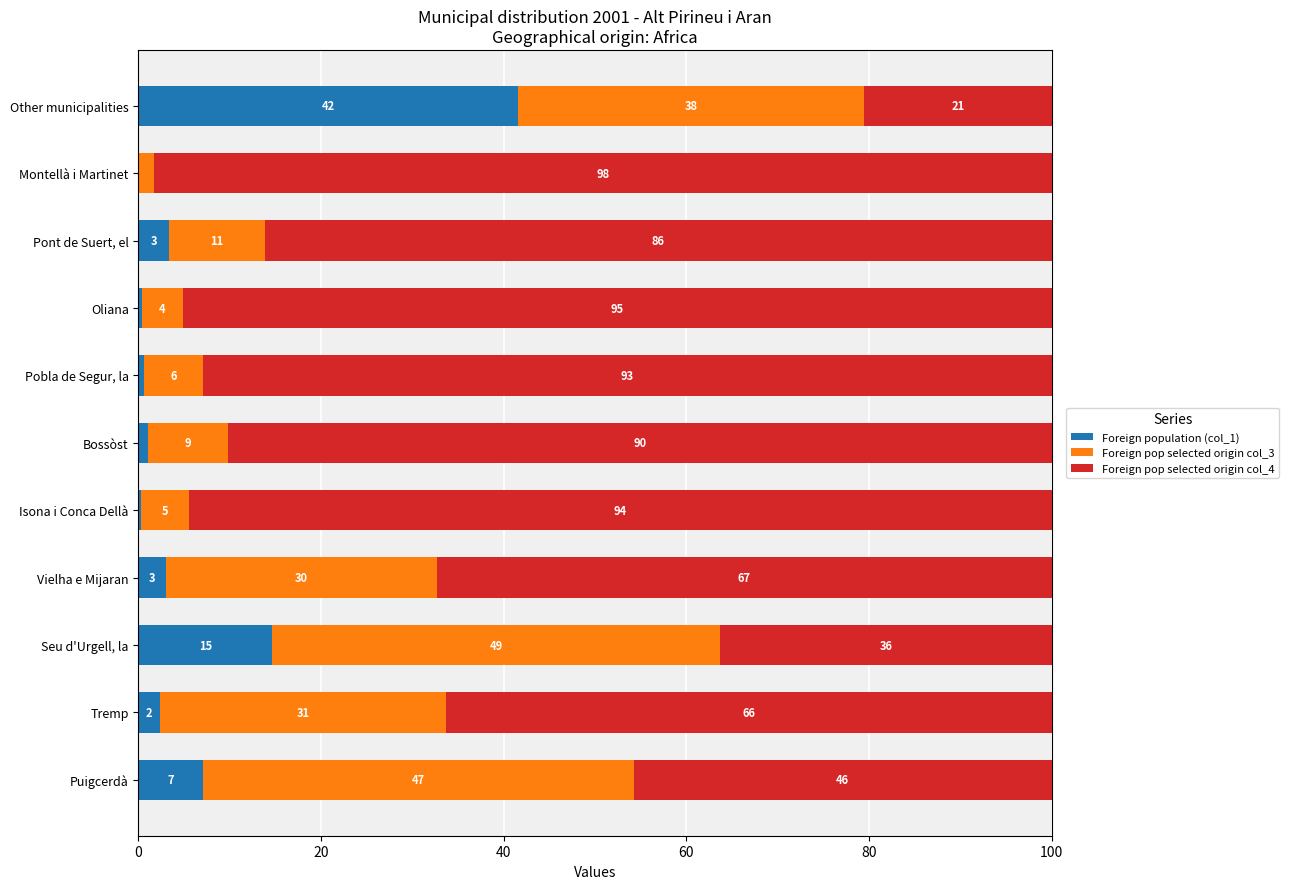

The Foreign population (col_1) series shows 14.7 at Seu d'Urgell, la. True or false?

True